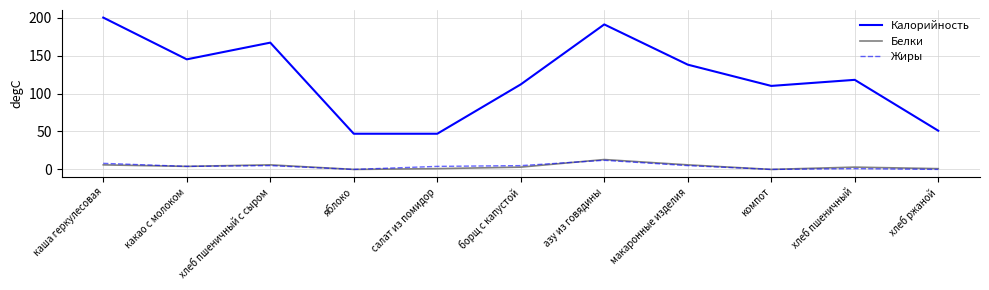

What position from the right is яблоко?

8